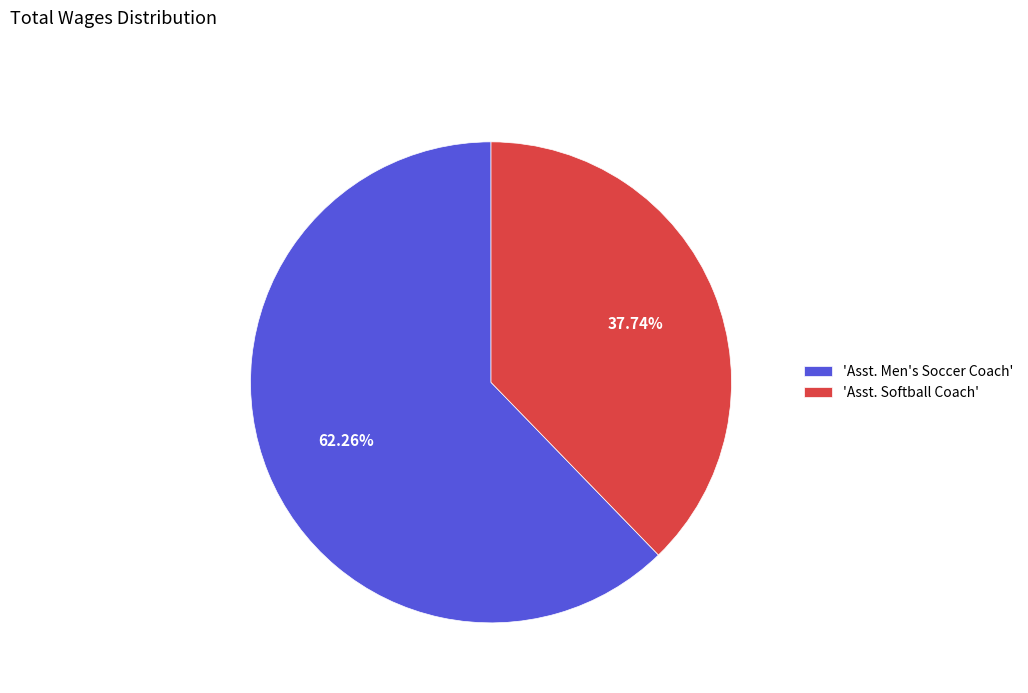

Which category has the smallest portion of the pie?

'Asst. Softball Coach'